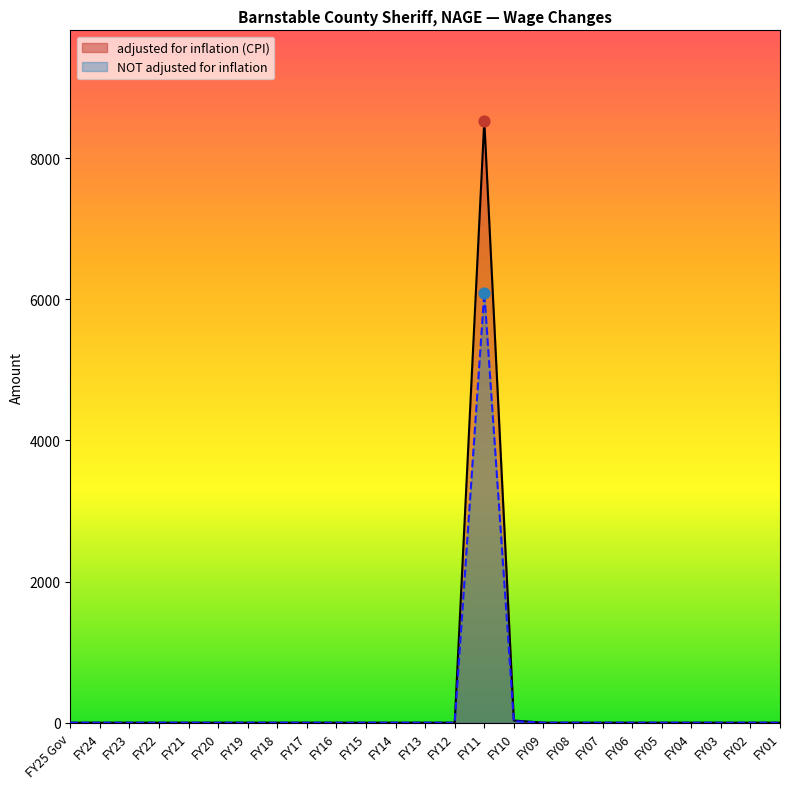

Which series contains the highest Y value?

adjusted for inflation (CPI)